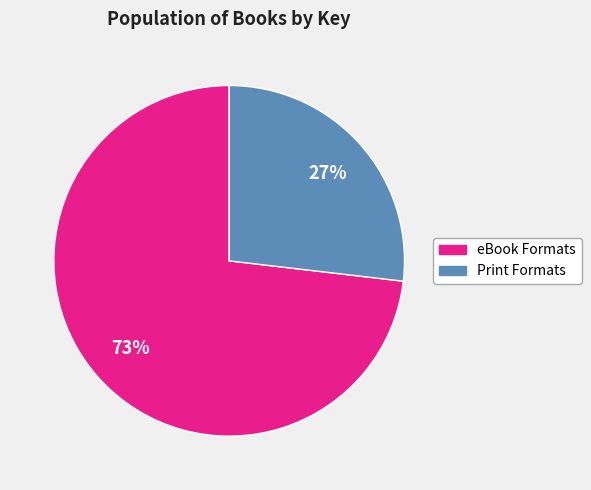

To the nearest percent, what is the average slice percentage?

50%